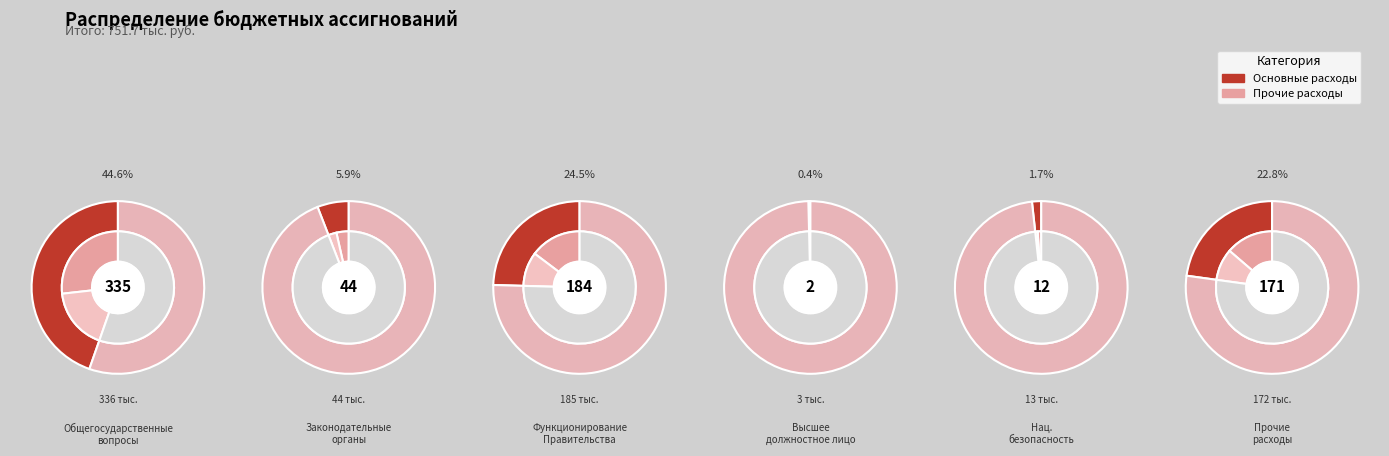

What percentage is the Общегосударственные вопросы slice, to the nearest percent?

45%